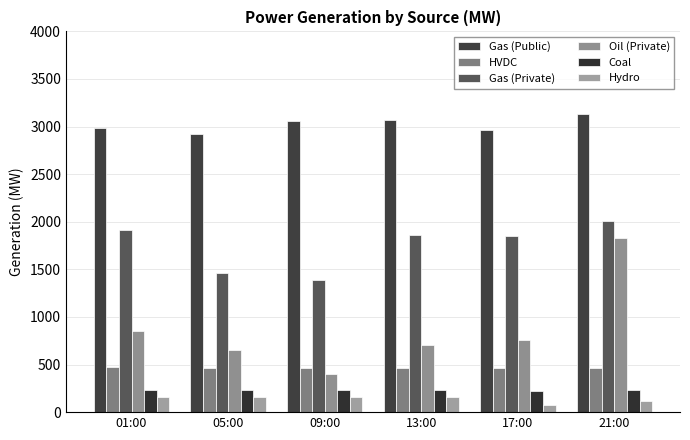

What is the average value of the Oil (Private) series?

868